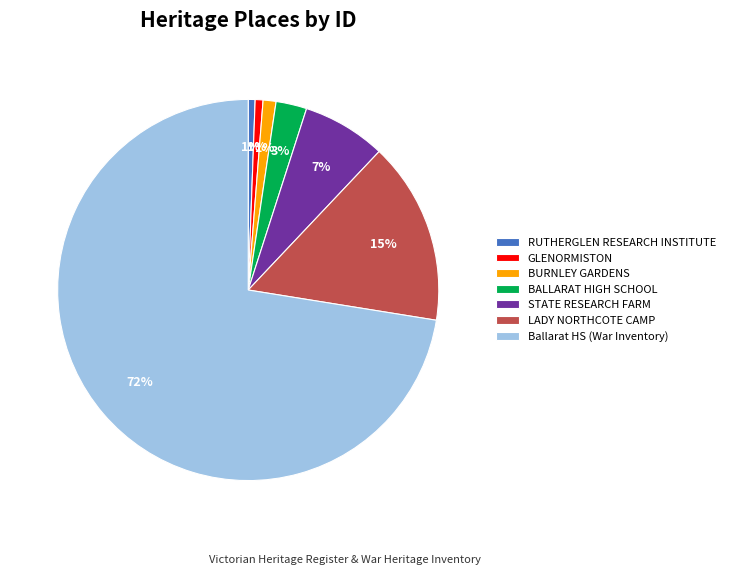

How many segments does this pie chart have?

7